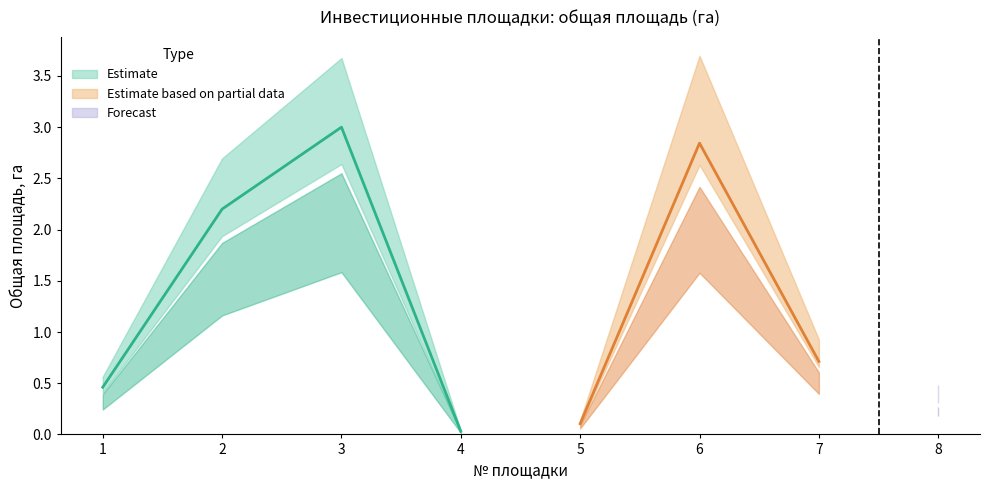

Reading left to right, list all the values displayed in this chart.

0.5	2.2	3.0	0.0	0.1	2.8	0.7	0.3